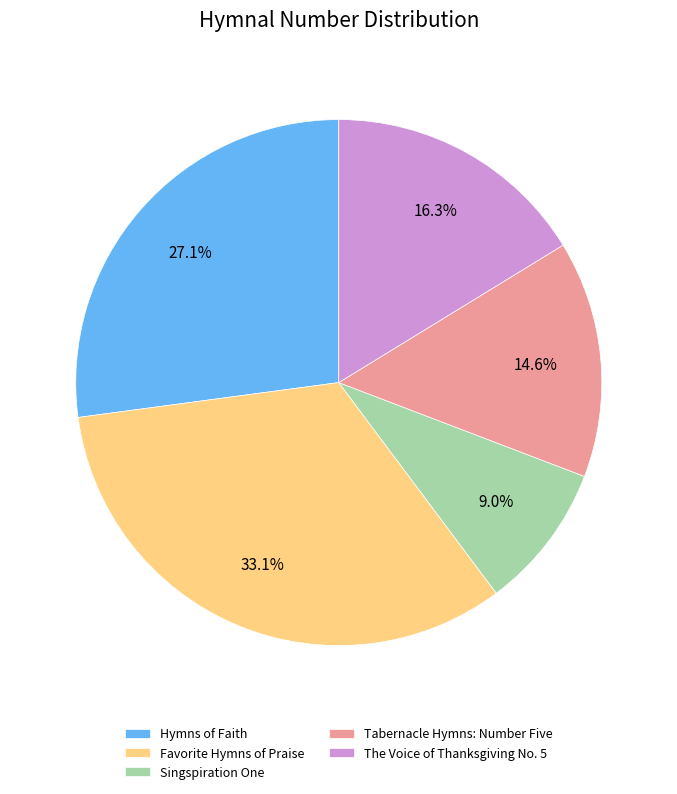

The Hymns of Faith slice represents 27% of the pie. True or false?

True